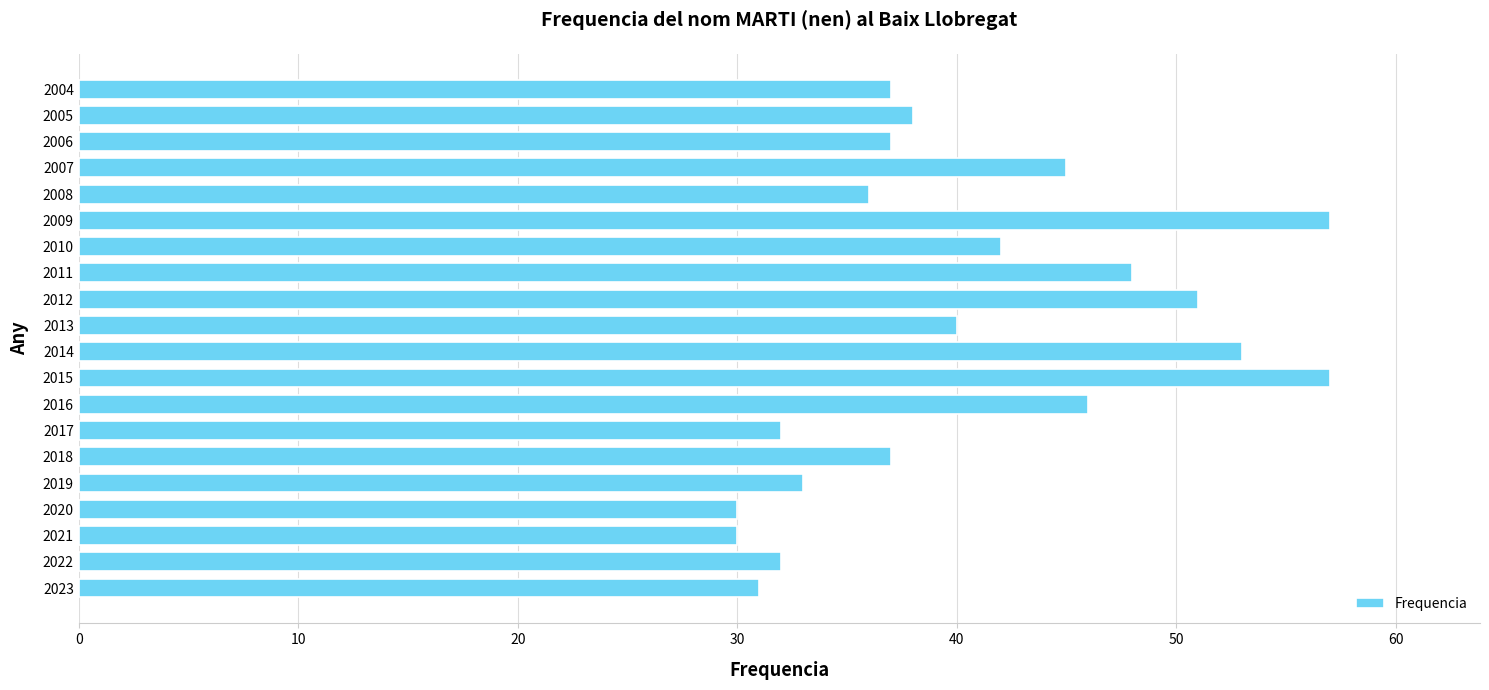

The chart shows a value of 12 at 2018. True or false?

False